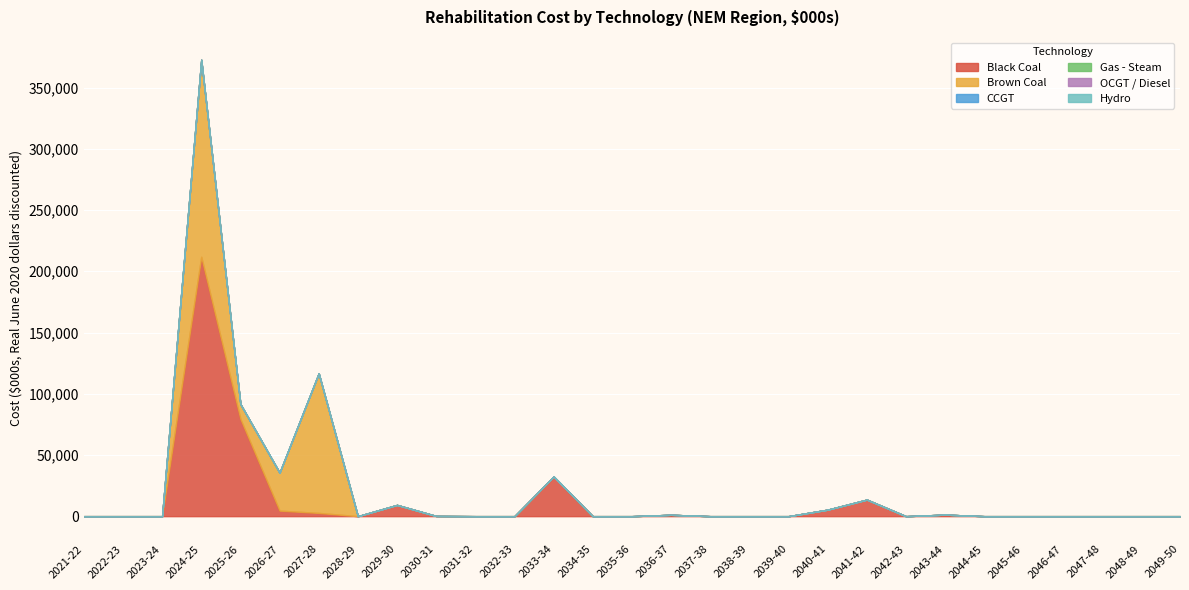

List the series in order of their peak value, lowest first.

CCGT, Gas - Steam, OCGT / Diesel, Hydro, Brown Coal, Black Coal